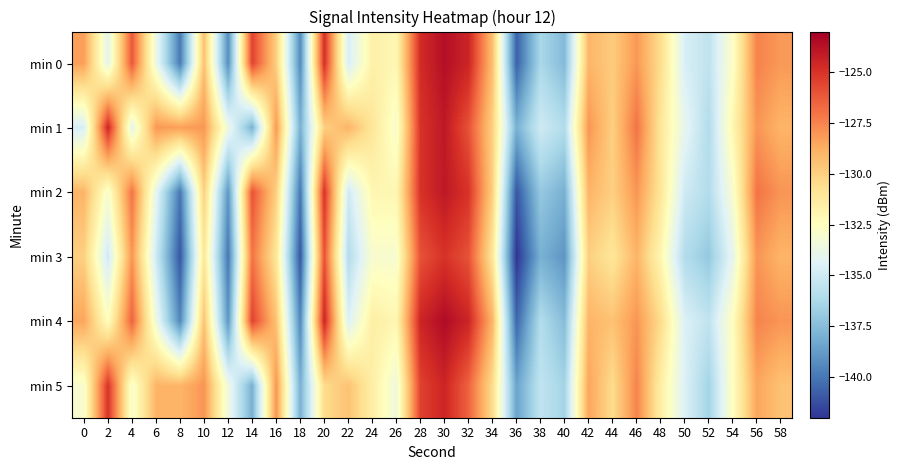

Reading left to right, what are all the values shown in this chart?

min 0: 0=-128.3	2=-134.1	4=-126.2	6=-133.7	8=-139.9	10=-129.4	12=-139.3	14=-125.5	16=-130.0	18=-139.4	20=-124.9	22=-134.7	24=-131.6	26=-132.0	28=-124.7	30=-123.6	32=-124.5	34=-129.4	36=-140.7	38=-136.3	40=-137.6	42=-129.1	44=-129.8	46=-128.1	48=-130.6	50=-134.6	52=-135.5	54=-132.7	56=-127.4	58=-128.1
min 1: 0=-134.7	2=-124.5	4=-134.1	6=-128.1	8=-128.3	10=-128.1	12=-133.6	14=-138.0	16=-128.1	18=-138.0	20=-130.0	22=-129.0	24=-131.0	26=-133.0	28=-125.0	30=-124.0	32=-126.0	34=-130.0	36=-138.0	38=-135.0	40=-136.0	42=-128.0	44=-130.0	46=-127.0	48=-131.0	50=-134.0	52=-136.0	54=-132.0	56=-128.0	58=-129.0
min 2: 0=-129.0	2=-133.0	4=-127.0	6=-134.0	8=-140.0	10=-130.0	12=-139.0	14=-126.0	16=-130.0	18=-140.0	20=-125.0	22=-135.0	24=-132.0	26=-132.0	28=-125.0	30=-124.0	32=-125.0	34=-130.0	36=-141.0	38=-137.0	40=-138.0	42=-129.0	44=-130.0	46=-128.0	48=-131.0	50=-135.0	52=-136.0	54=-133.0	56=-127.0	58=-128.0
min 3: 0=-130.0	2=-135.0	4=-128.0	6=-135.0	8=-141.0	10=-131.0	12=-140.0	14=-127.0	16=-131.0	18=-141.0	20=-126.0	22=-136.0	24=-133.0	26=-133.0	28=-126.0	30=-125.0	32=-126.0	34=-131.0	36=-142.0	38=-138.0	40=-139.0	42=-130.0	44=-131.0	46=-129.0	48=-132.0	50=-136.0	52=-137.0	54=-134.0	56=-128.0	58=-129.0
min 4: 0=-128.5	2=-132.5	4=-126.5	6=-133.5	8=-139.5	10=-129.5	12=-139.0	14=-125.5	16=-129.5	18=-139.5	20=-124.5	22=-134.5	24=-131.5	26=-132.0	28=-124.5	30=-123.5	32=-124.5	34=-129.0	36=-140.5	38=-136.0	40=-137.5	42=-129.0	44=-129.5	46=-128.0	48=-130.5	50=-134.5	52=-135.5	54=-132.5	56=-127.5	58=-128.0
min 5: 0=-133.0	2=-125.0	4=-133.0	6=-129.0	8=-129.0	10=-128.0	12=-133.5	14=-138.0	16=-128.0	18=-138.0	20=-130.5	22=-129.5	24=-131.5	26=-133.5	28=-125.5	30=-124.5	32=-126.5	34=-130.5	36=-138.5	38=-135.5	40=-136.5	42=-128.5	44=-130.5	46=-127.5	48=-131.5	50=-134.5	52=-136.5	54=-132.5	56=-128.5	58=-129.5